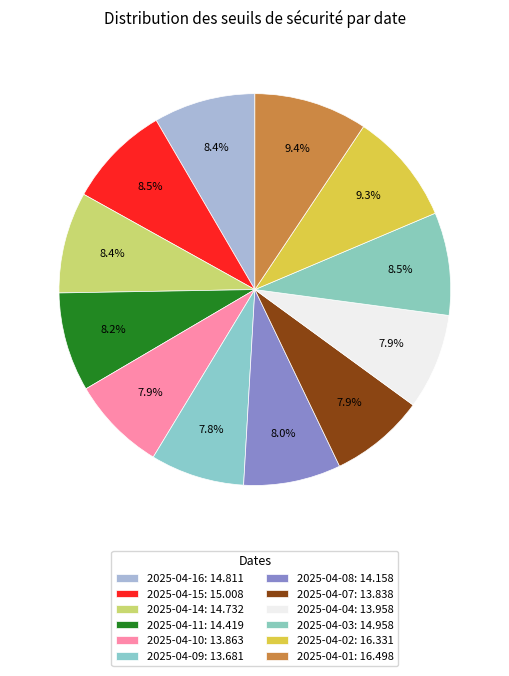

What is the change in value from 2025-04-15 to 2025-04-09?

-1.3